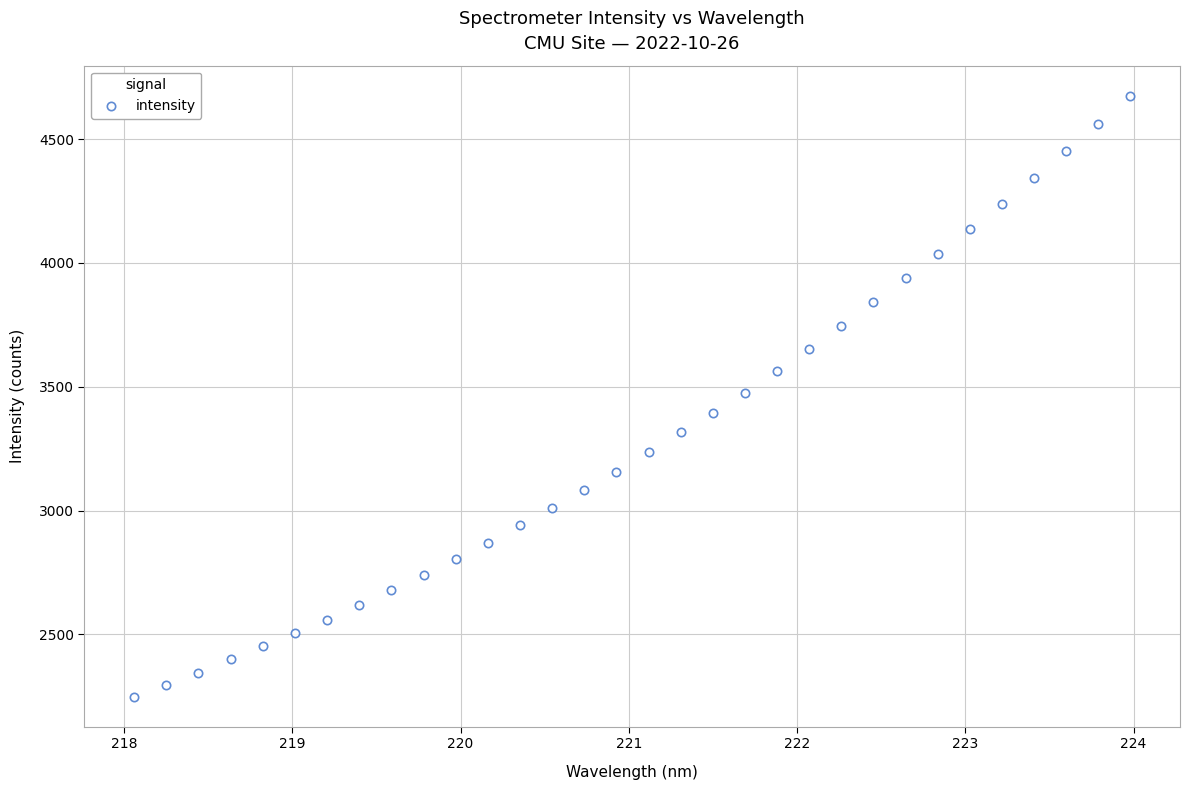

What is the range of X values (max minus min)?

5.9